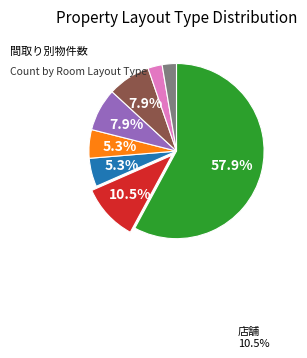

Does any single category account for the majority?

Yes